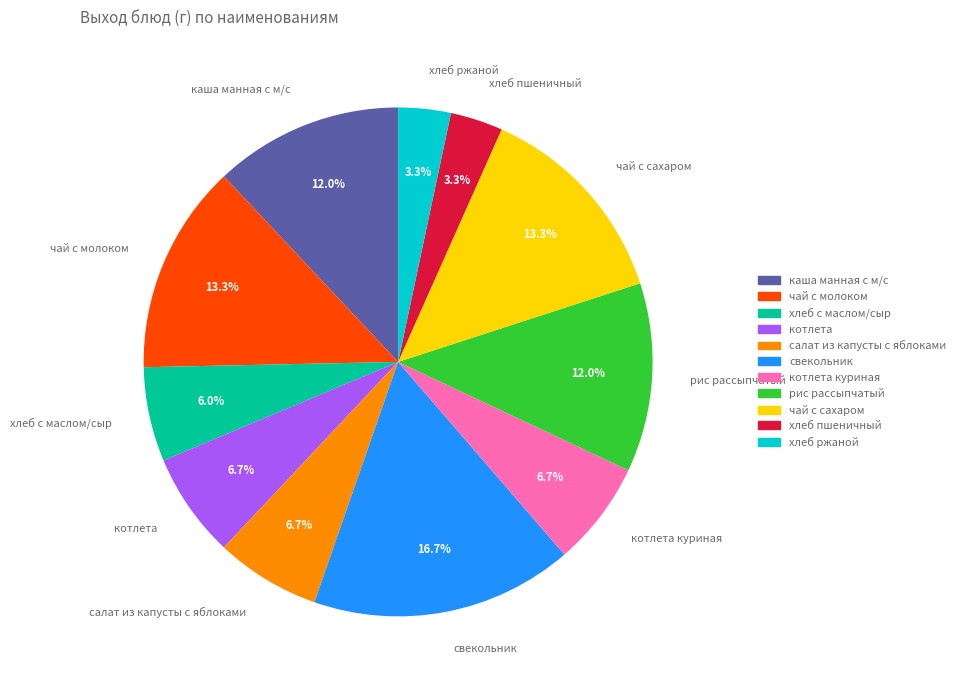

Which slice is the largest?

свекольник